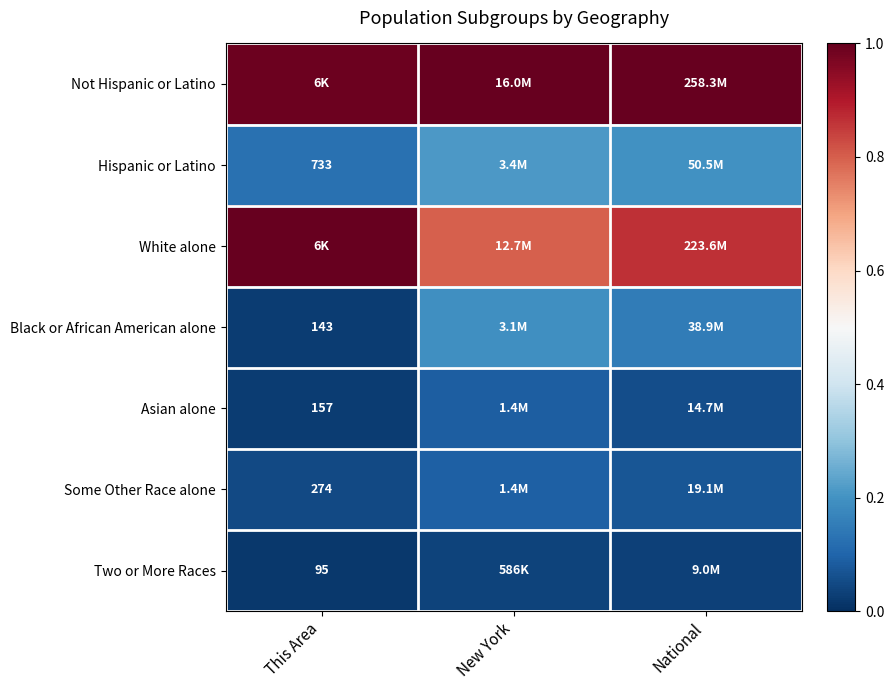

Which has a higher value, National or This Area?

National